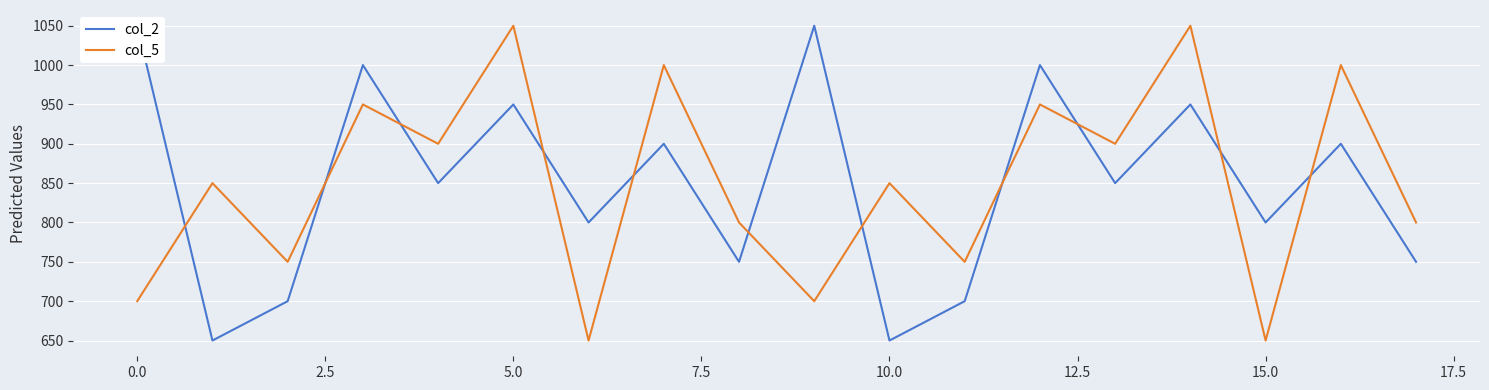

What is the minimum value for col_5?

650